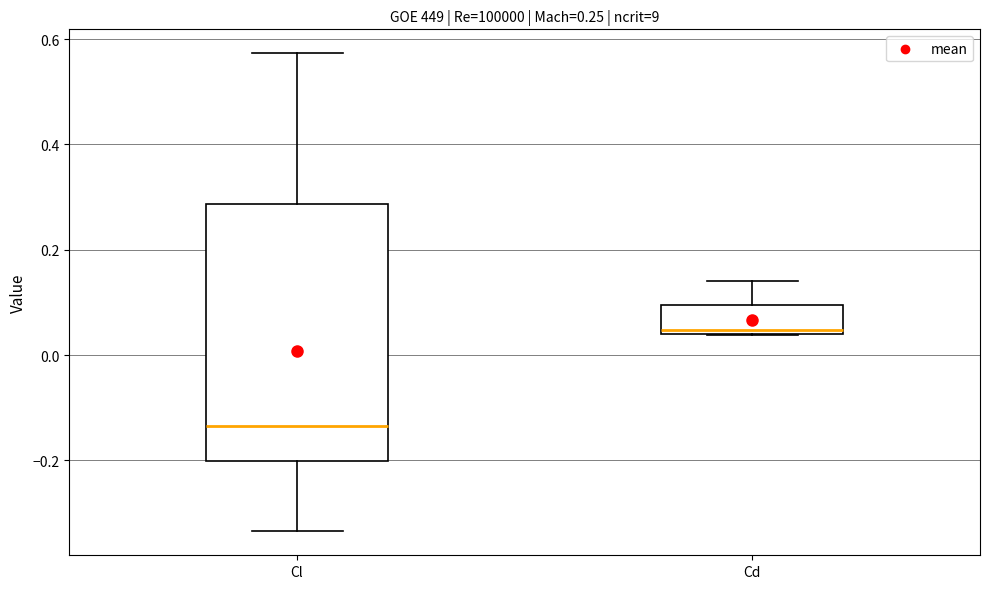

Which box's median line is the highest?

Cd